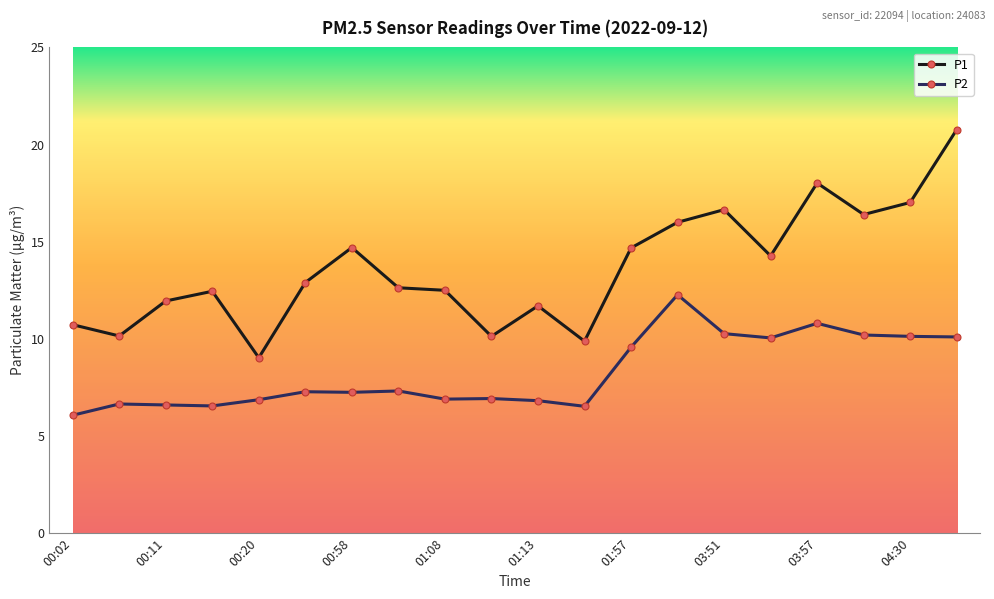

Count the number of categories in the chart.

20